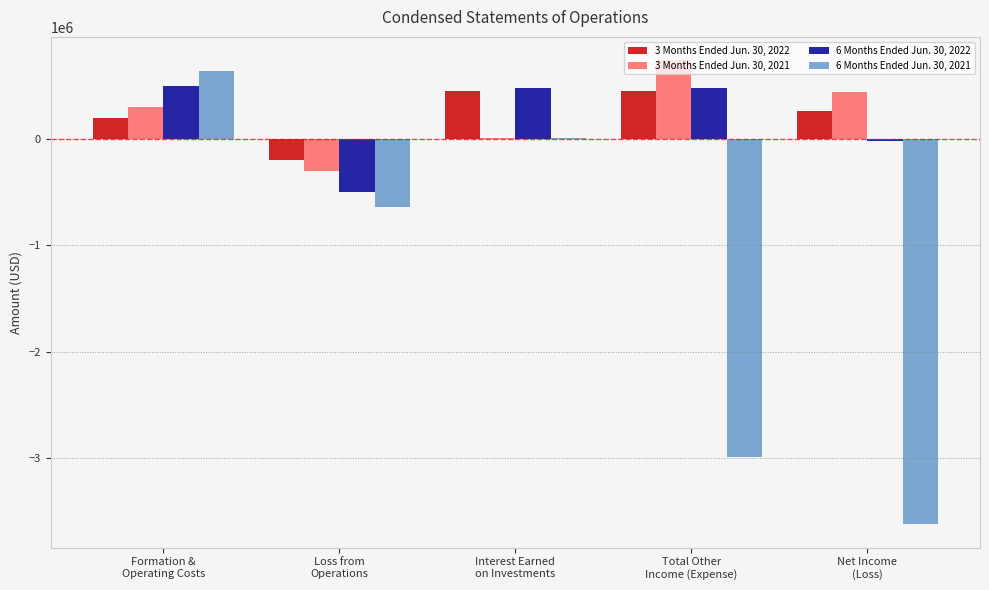

How many distinct data groups are displayed?

4